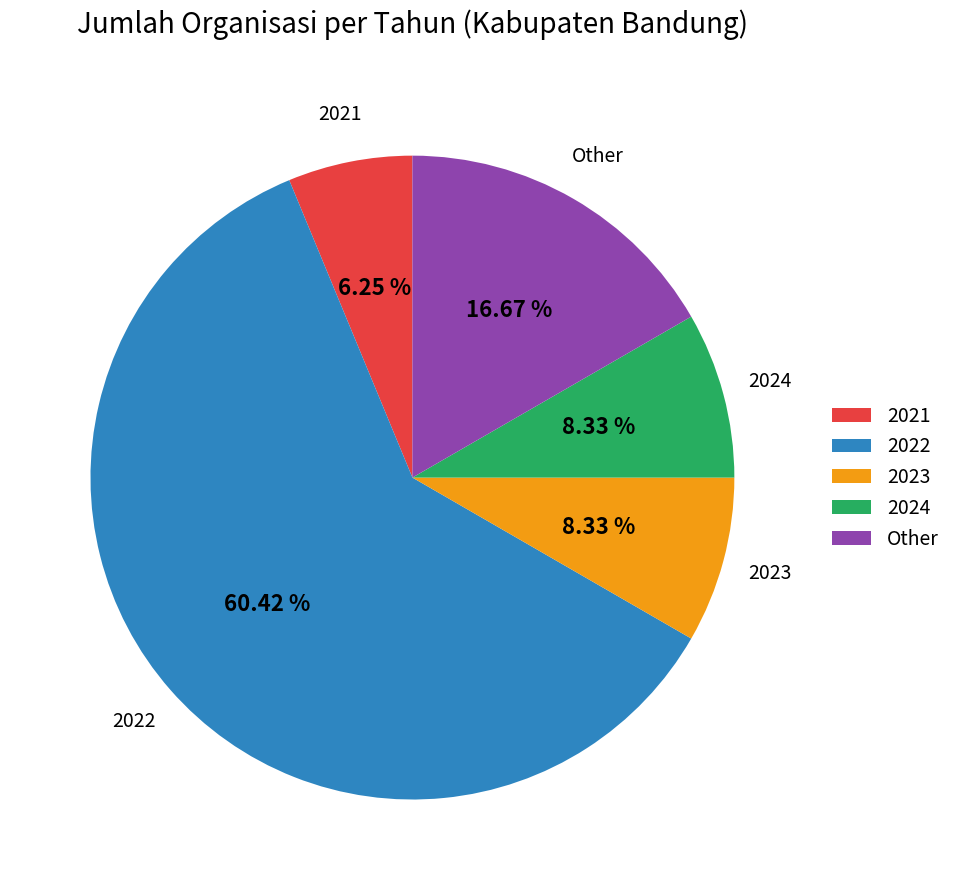

How many segments does this pie chart have?

5